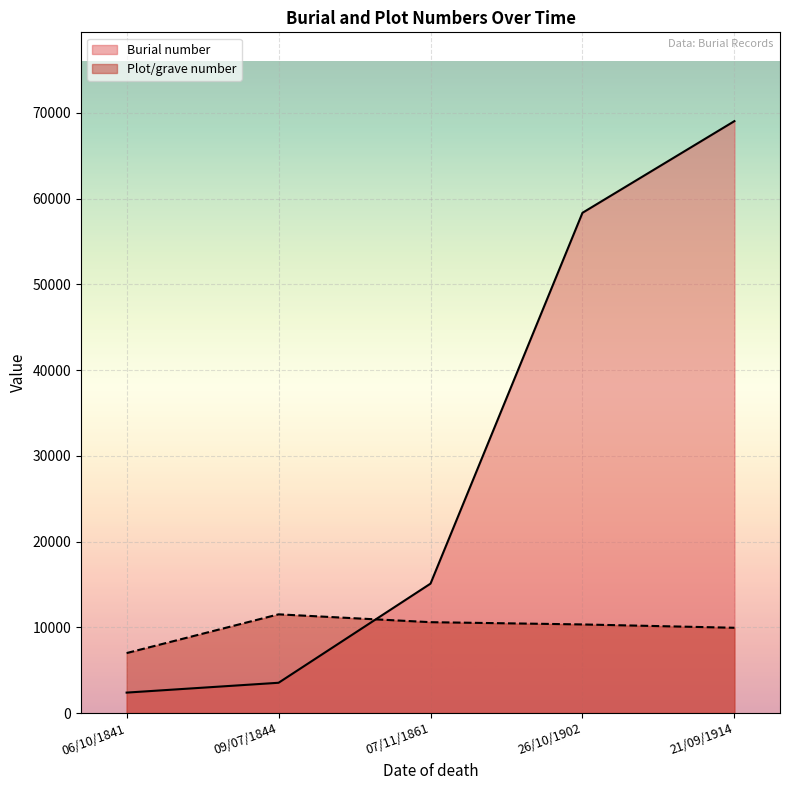

Does the chart display data point markers on the line(s)?

No